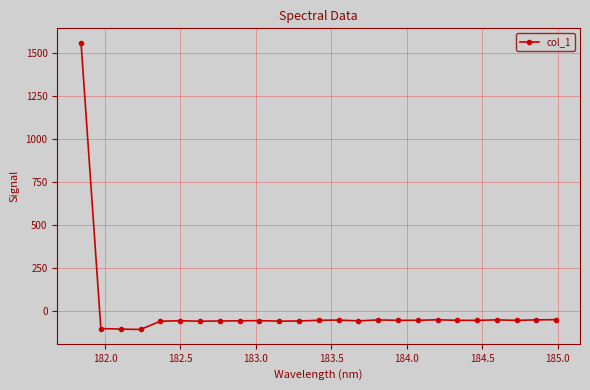

What is the greatest value displayed?

1560.2